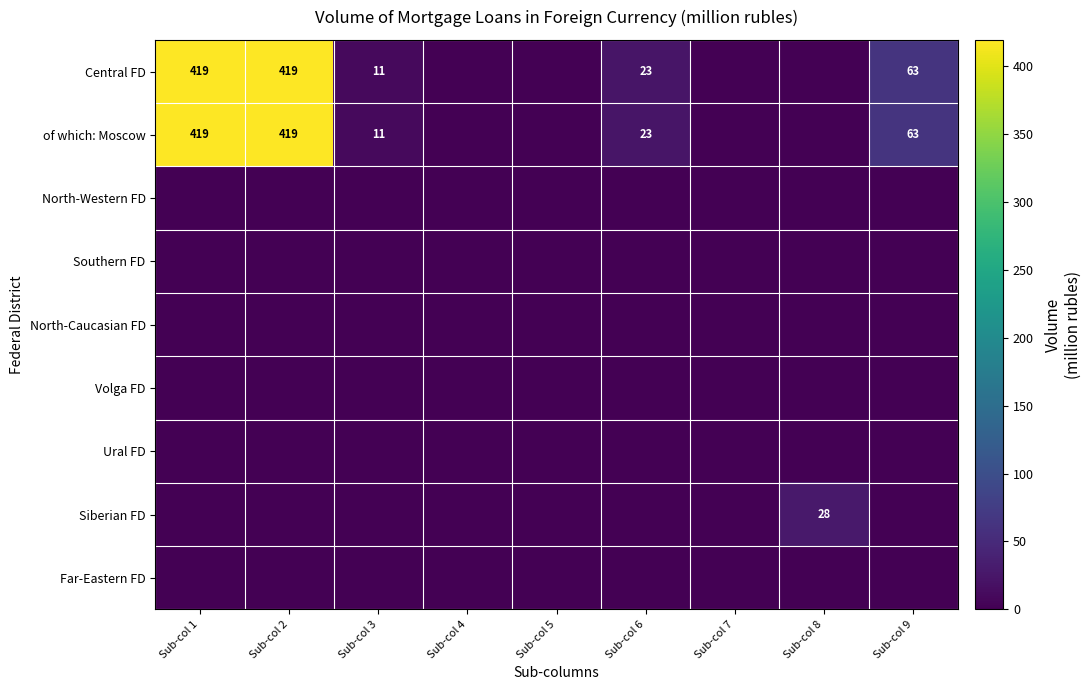

True or false: of which: Moscow has a value of 419 at Sub-col 2.

True